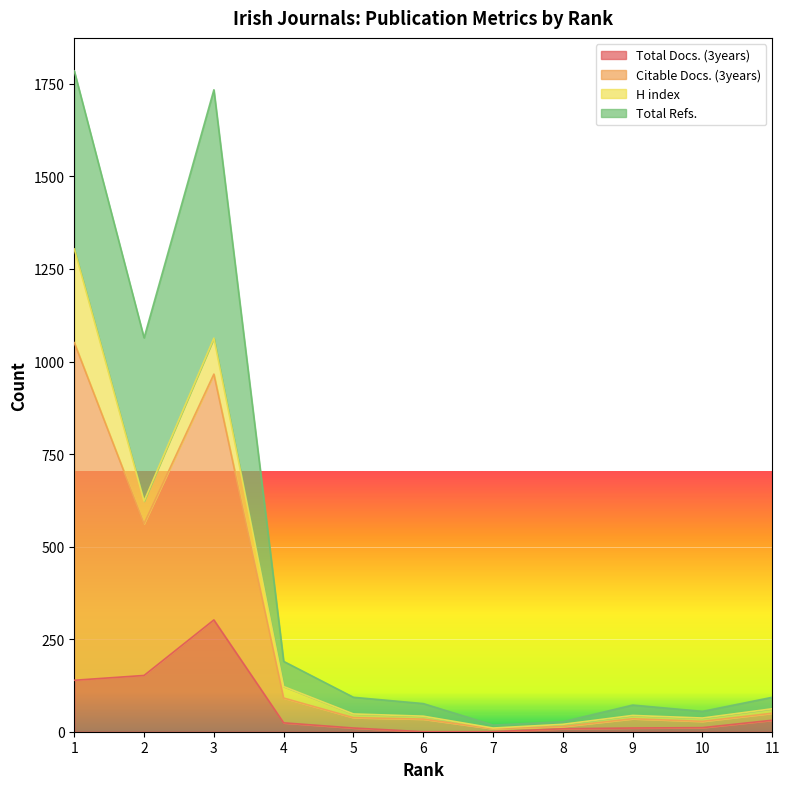

True or false: Citable Docs. (3years) and Total Docs. (3years) intersect in this chart.

False